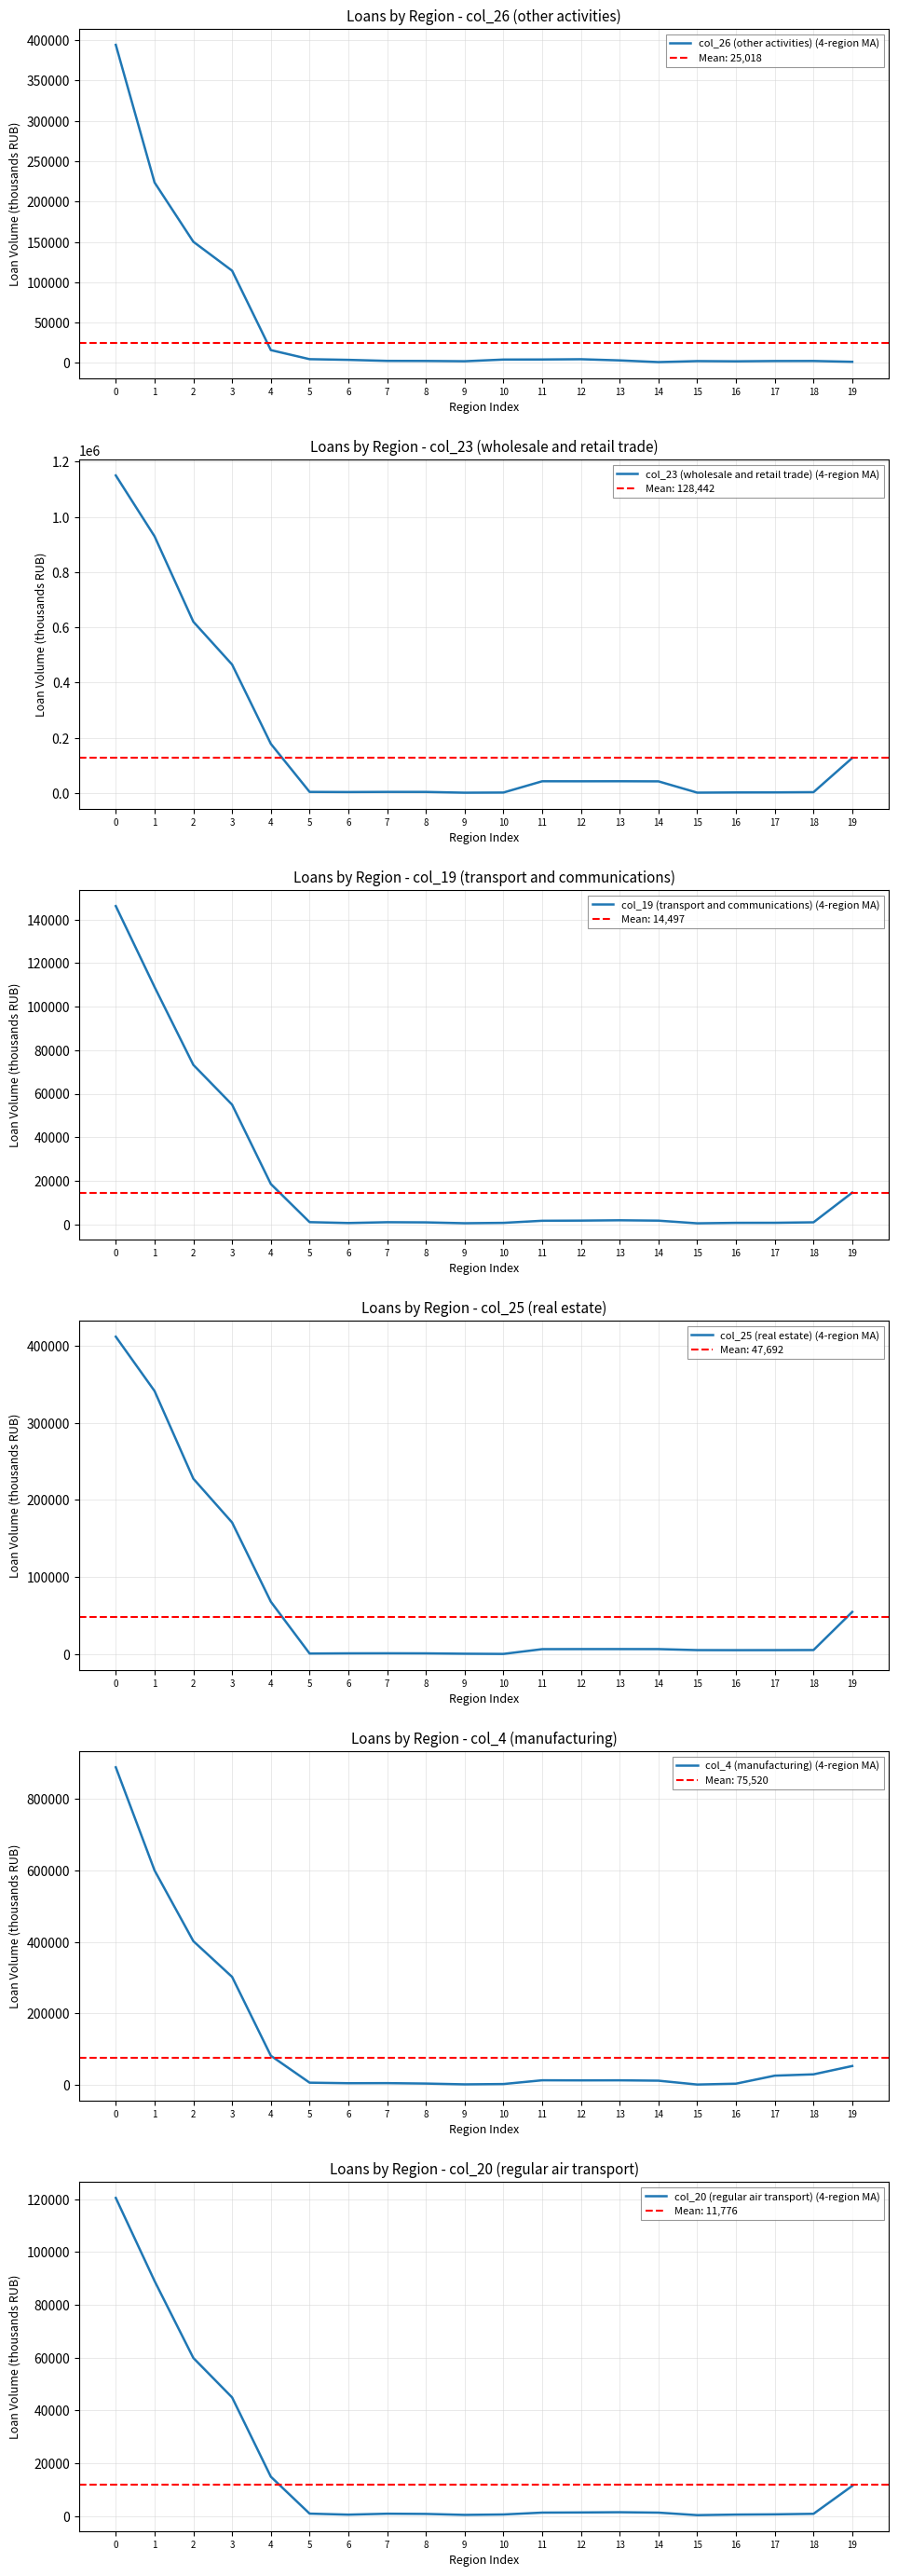

Rank the series by their maximum value, from lowest to highest.

col_20 (regular air transport) (4-region MA), col_19 (transport and communications) (4-region MA), col_26 (other activities) (4-region MA), col_25 (real estate) (4-region MA), col_4 (manufacturing) (4-region MA), col_23 (wholesale and retail trade) (4-region MA)